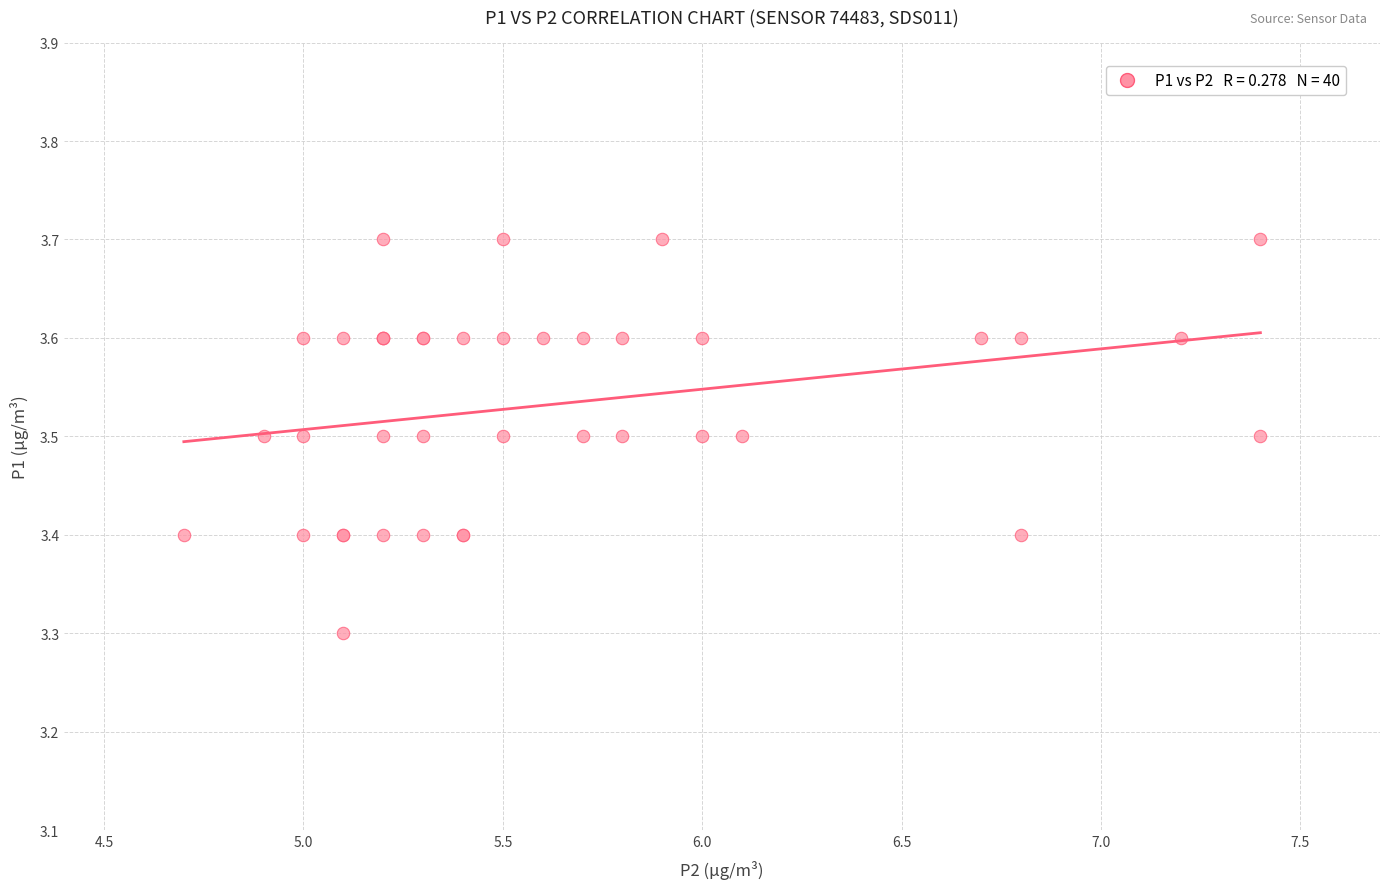

What Y value in the scatter plot is closest to 3?

3.3